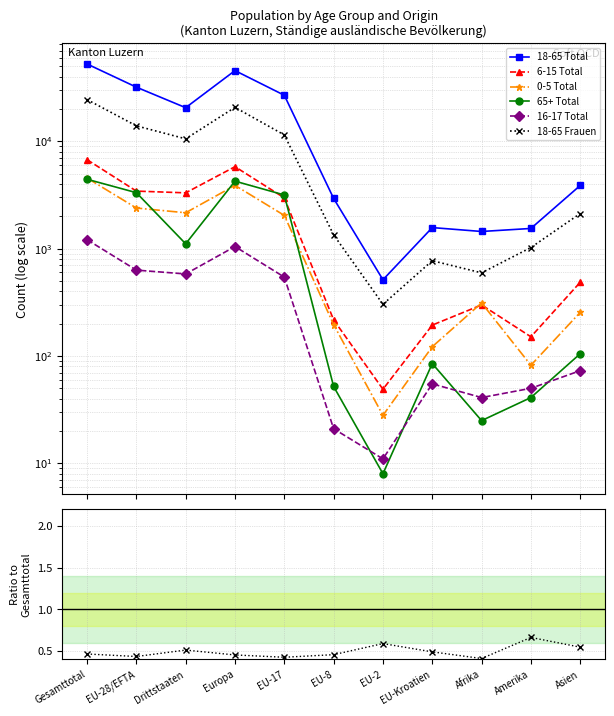

At how many categories does at least one series exceed 14630?

5